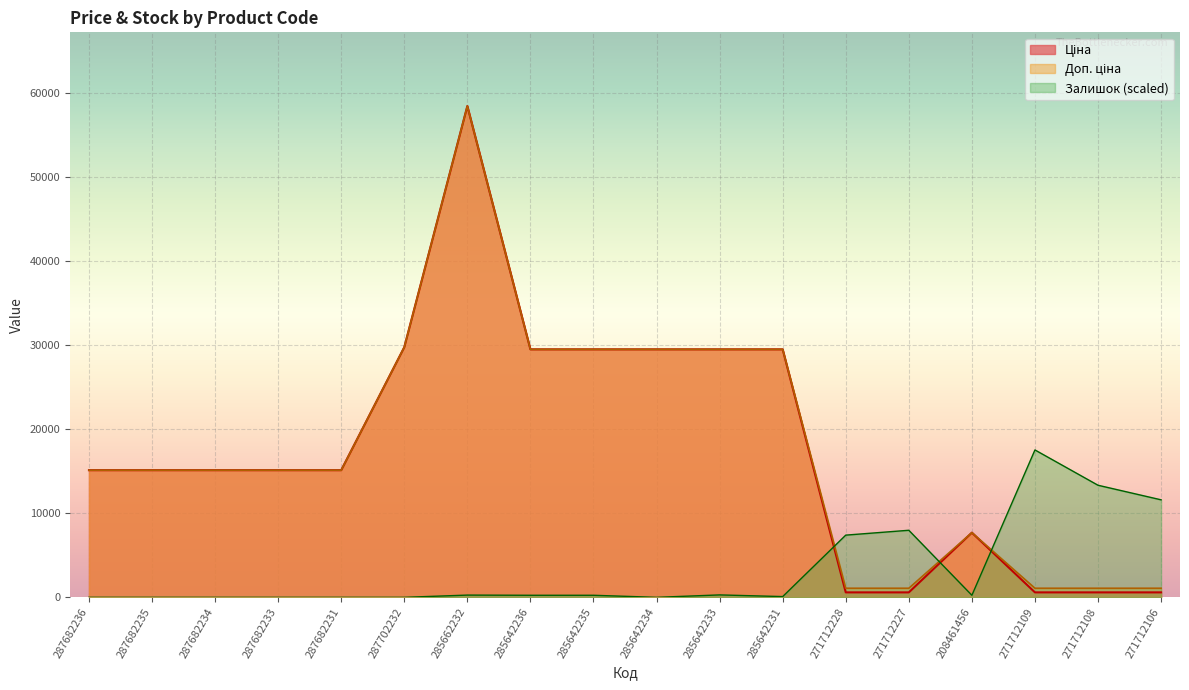

Reading left to right, transcribe all the data shown in this chart.

Ціна: 287682236=15120.0	287682235=15120.0	287682234=15120.0	287682233=15120.0	287682231=15120.0	287702232=29747.2	285662232=58426.5	285642236=29491.5	285642235=29491.5	285642234=29491.5	285642233=29491.5	285642231=29491.5	271712228=589.9	271712227=589.9	208461456=7693.1	271712109=589.9	271712108=589.9	271712106=589.9
Доп. ціна: 287682236=15120.0	287682235=15120.0	287682234=15120.0	287682233=15120.0	287682231=15120.0	287702232=29747.2	285662232=58426.5	285642236=29491.5	285642235=29491.5	285642234=29491.5	285642233=29491.5	285642231=29491.5	271712228=1081.7	271712227=1081.7	208461456=7693.1	271712109=1081.7	271712108=1081.7	271712106=1081.7
Залишок: 287682236=0.0	287682235=0.0	287682234=0.0	287682233=0.0	287682231=0.0	287702232=0.0	285662232=266.6	285642236=244.4	285642235=244.4	285642234=0.0	285642233=288.8	285642231=88.9	271712228=7397.7	271712227=7975.3	208461456=244.4	271712109=17528.0	271712108=13329.2	271712106=11596.4